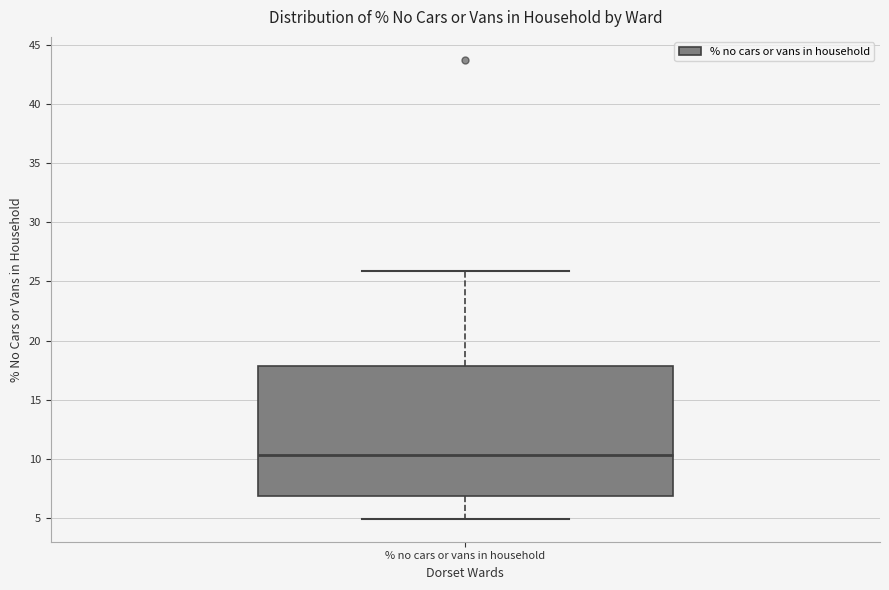

Where is the upper edge of the box for % no cars or vans in household on the y-axis? The values are not printed on the chart, so give them approximately, as read against the axis.

18.0